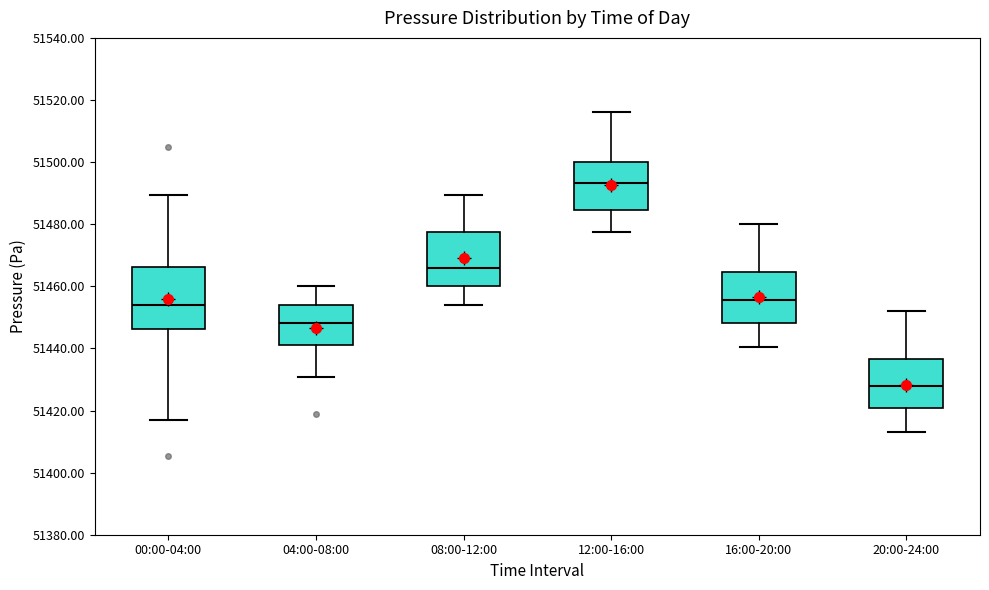

Comparing the boxes themselves (not the whiskers), which one is the tallest?

00:00-04:00